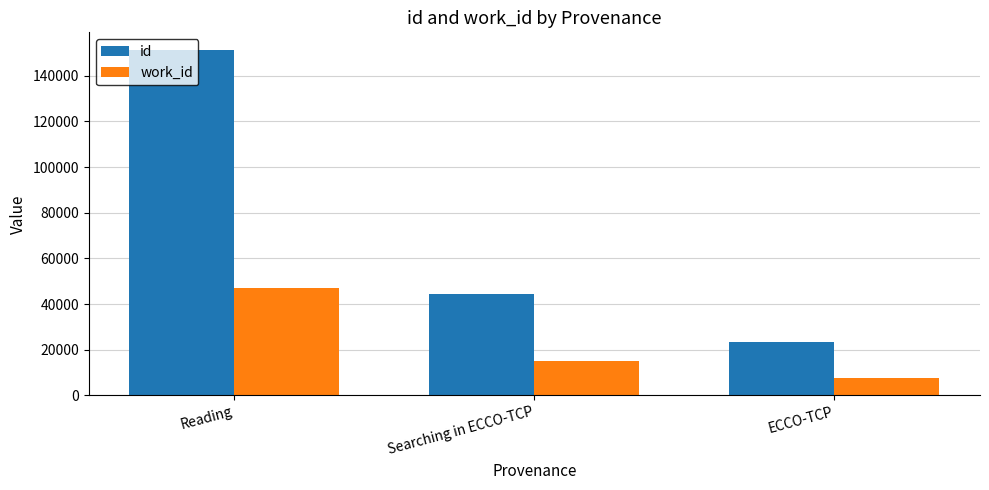

Where is work_id nearest to the value 27471?

Searching in ECCO-TCP